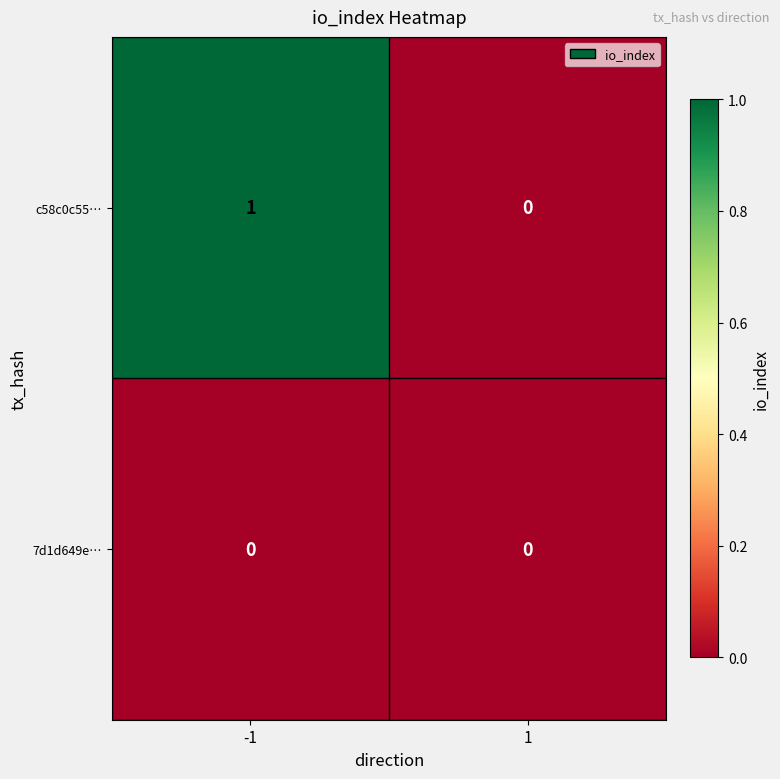

True or false: c58c0c55… has a value of 1 at -1.

True